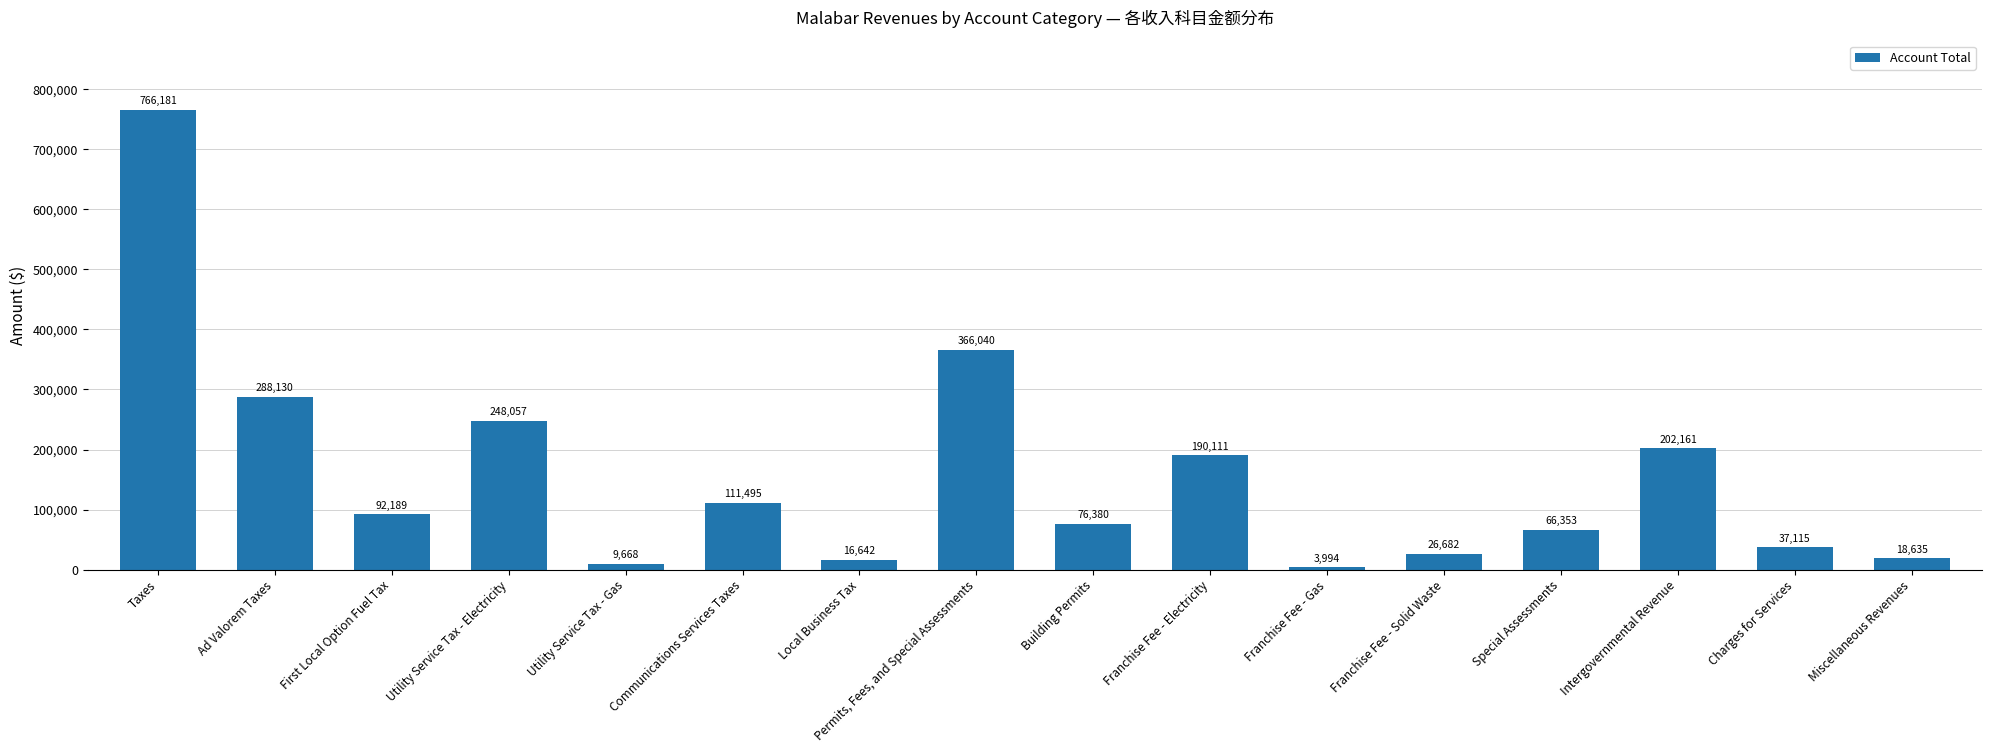

The chart shows a value of 366040 at Permits, Fees, and Special Assessments. True or false?

True